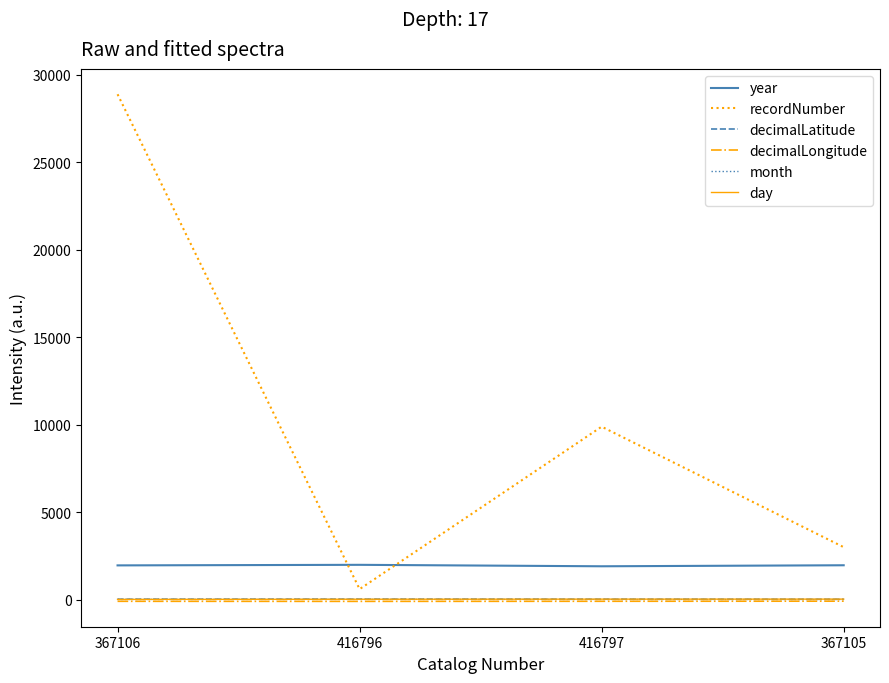

The year series shows 3239.3 at 416797. True or false?

False